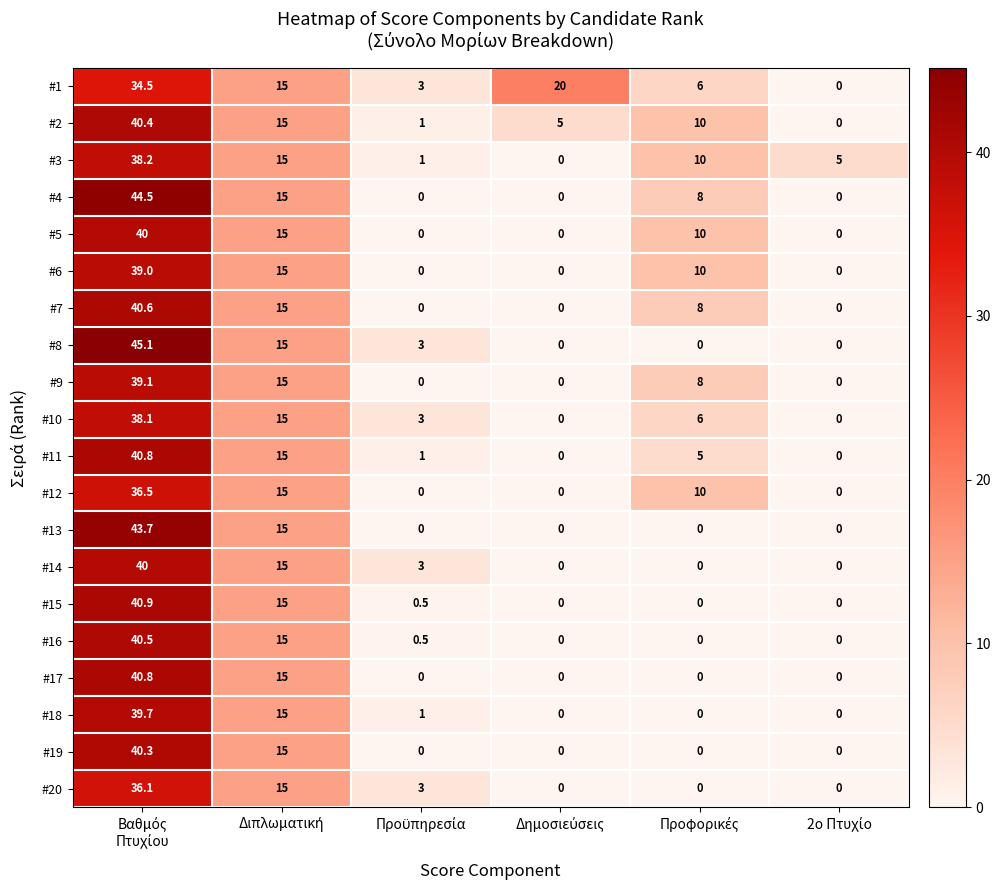

What is the highest value of the #7 series?

40.6